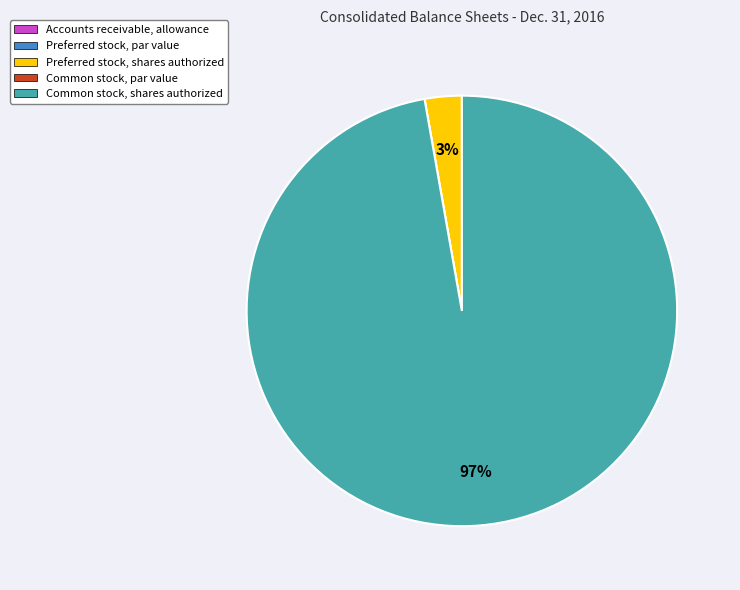

Does any single category account for the majority?

Yes